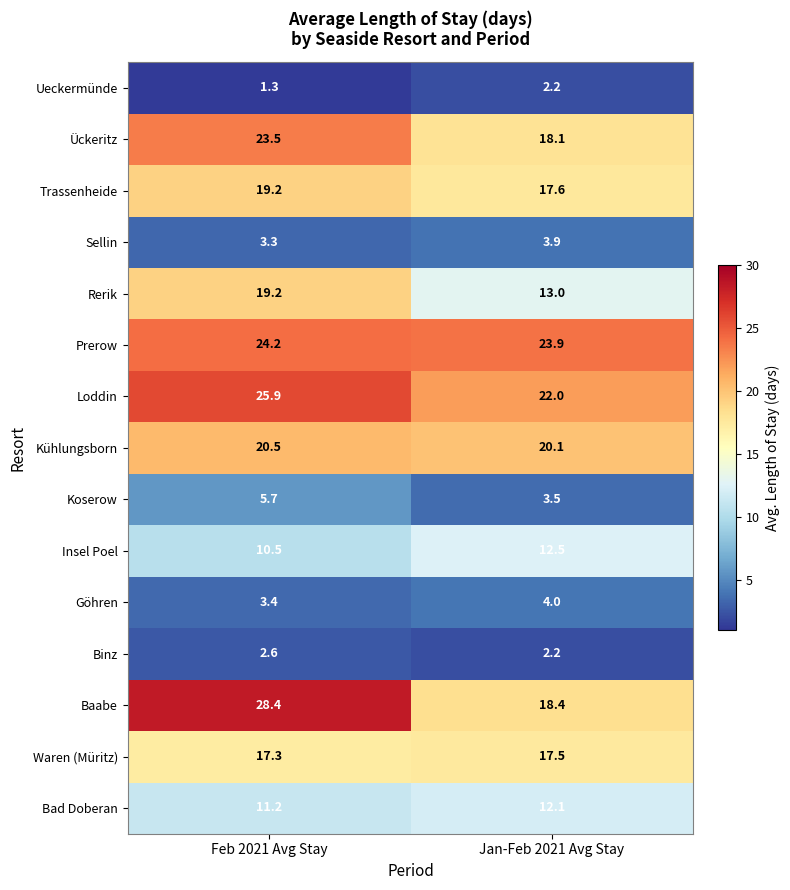

Rank the categories by Trassenheide value from highest to lowest.

Feb 2021 Avg Stay, Jan-Feb 2021 Avg Stay